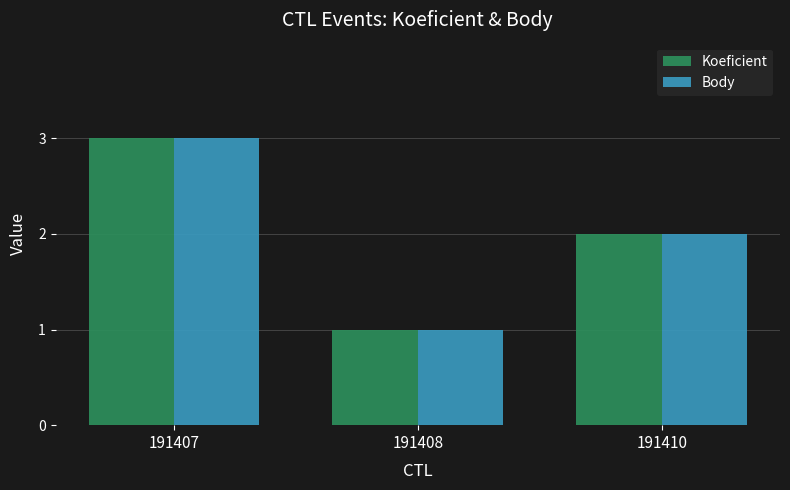

Count the number of categories in the chart.

3